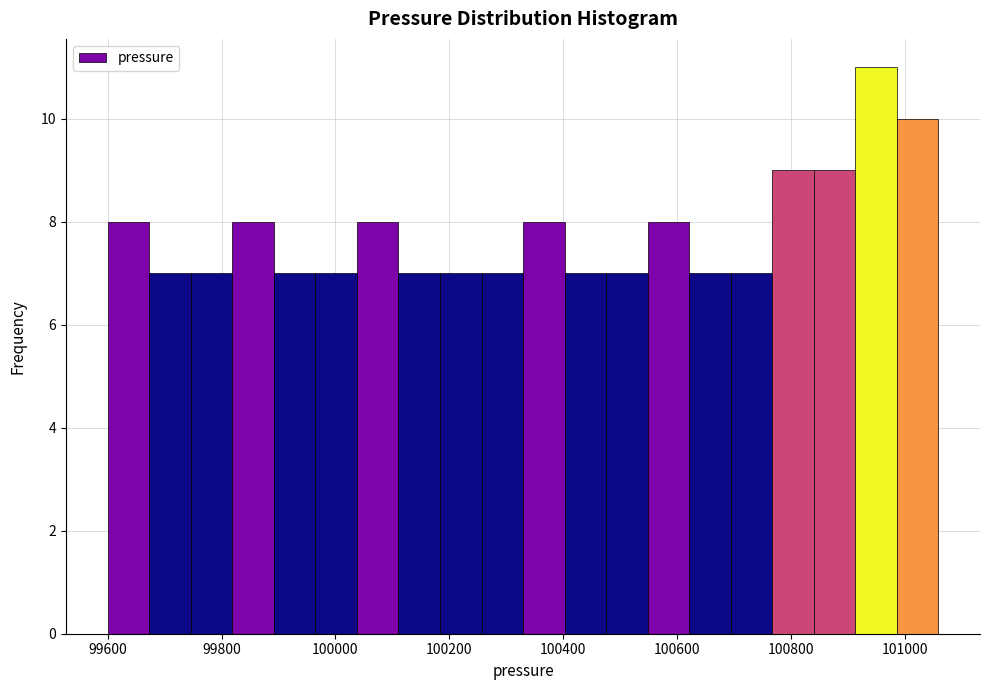

Around what value on the x-axis is the tallest bar? Give the approximate position of its centre, as read against the axis.

100940